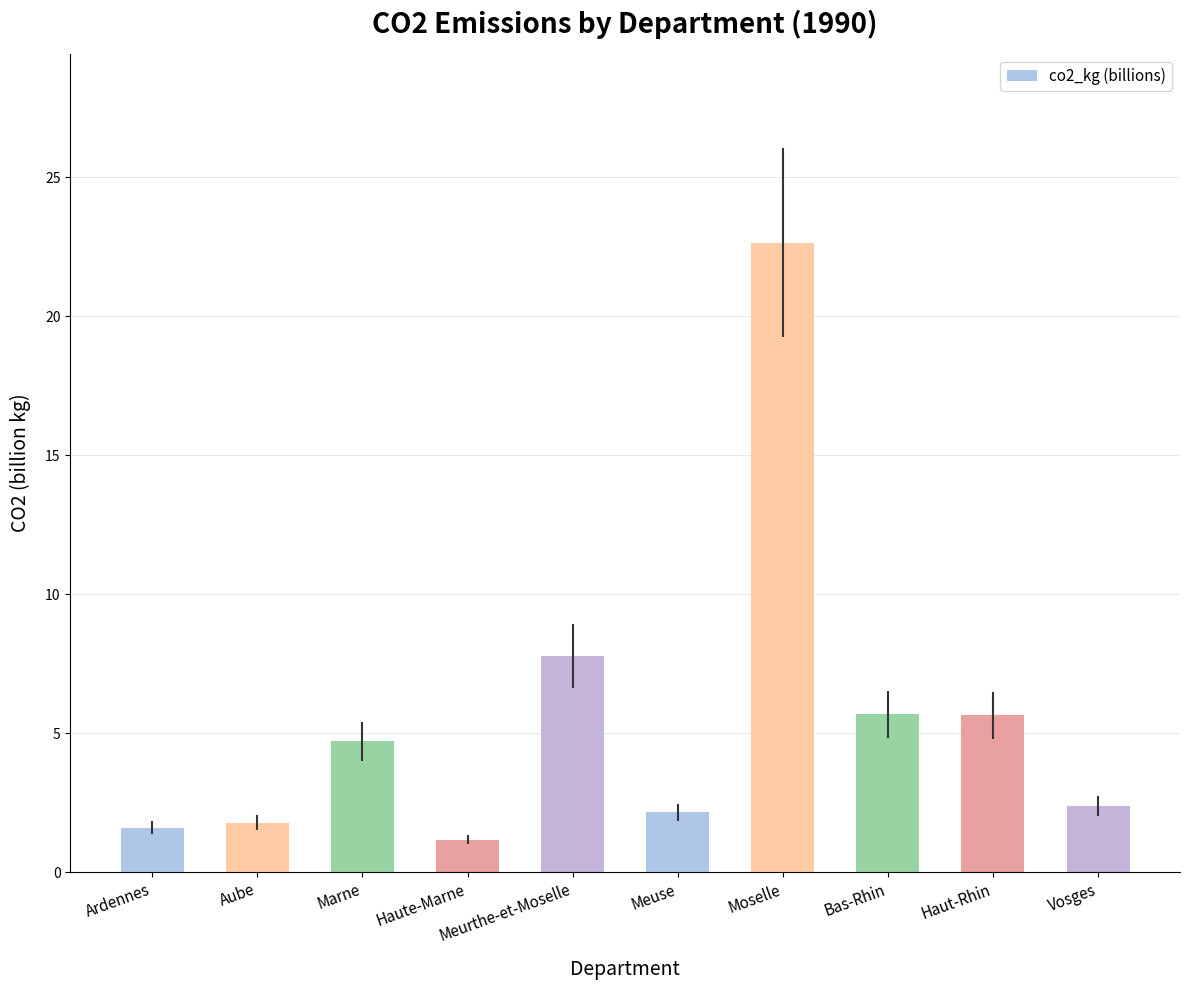

How many values exceed 4?

5